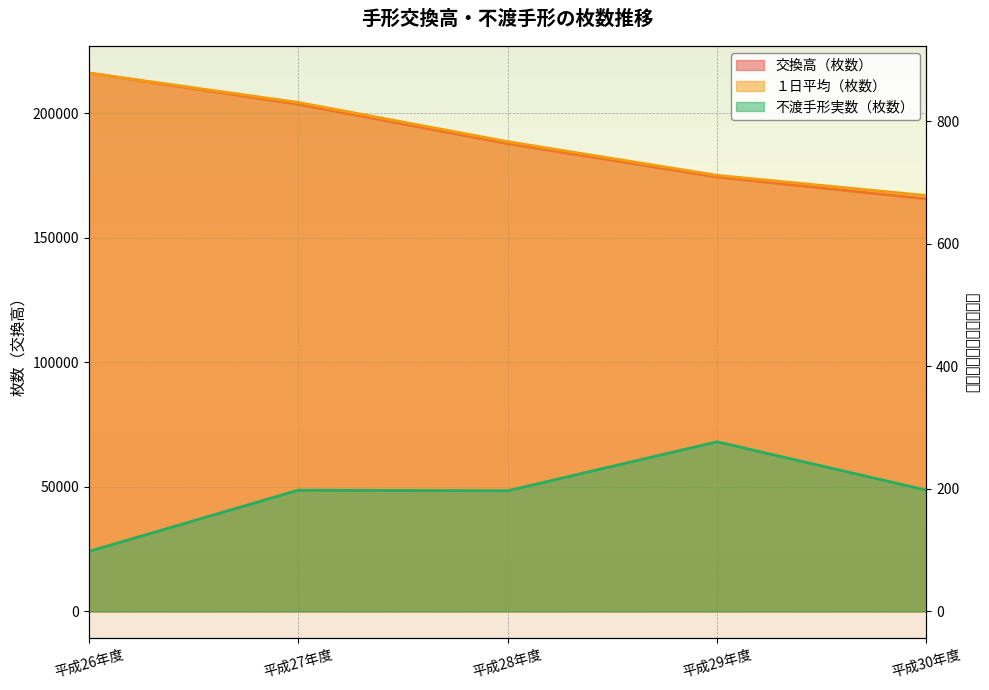

Which series has the largest range (max minus min)?

交換高（枚数）